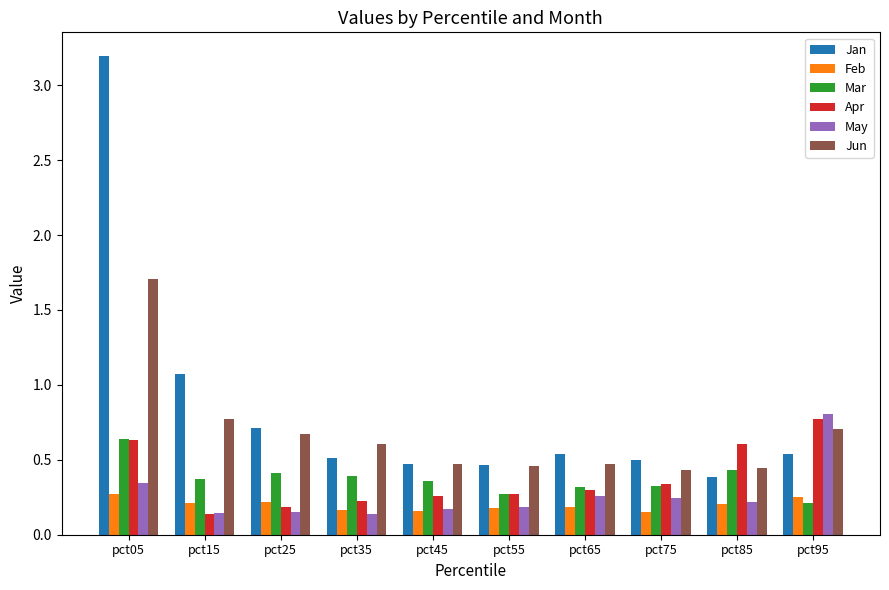

True or false: Mar has a value of 0.4 at pct45.

True